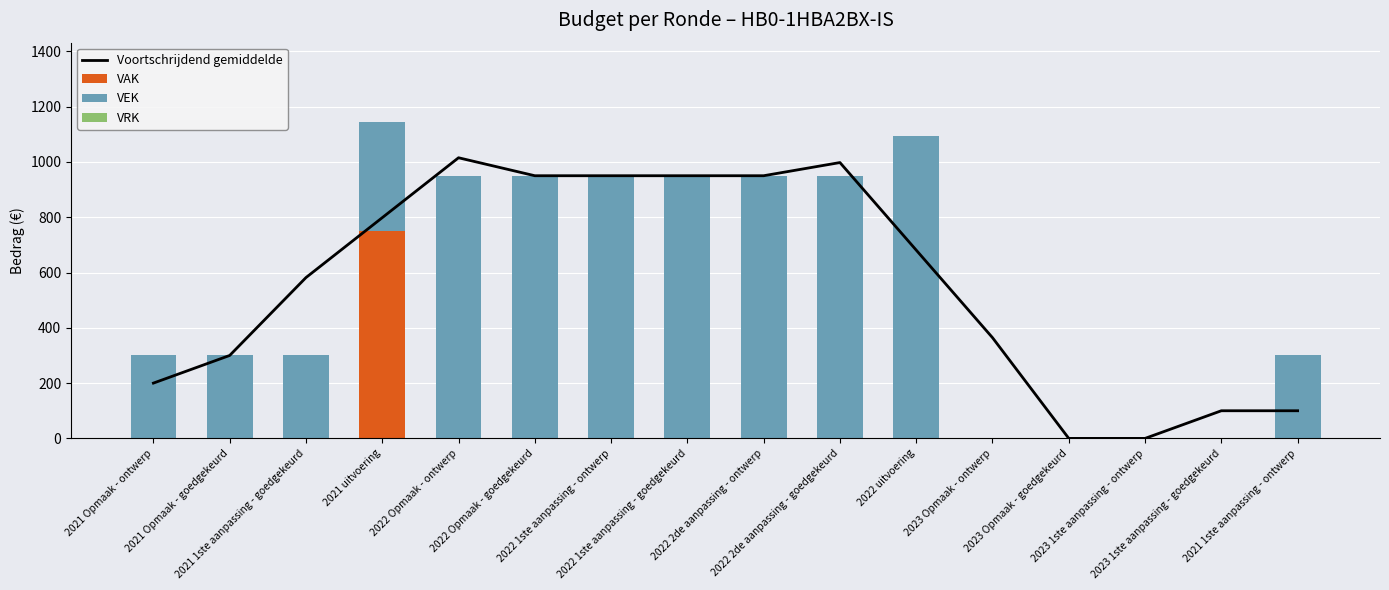

What is the maximum value for VAK?

750